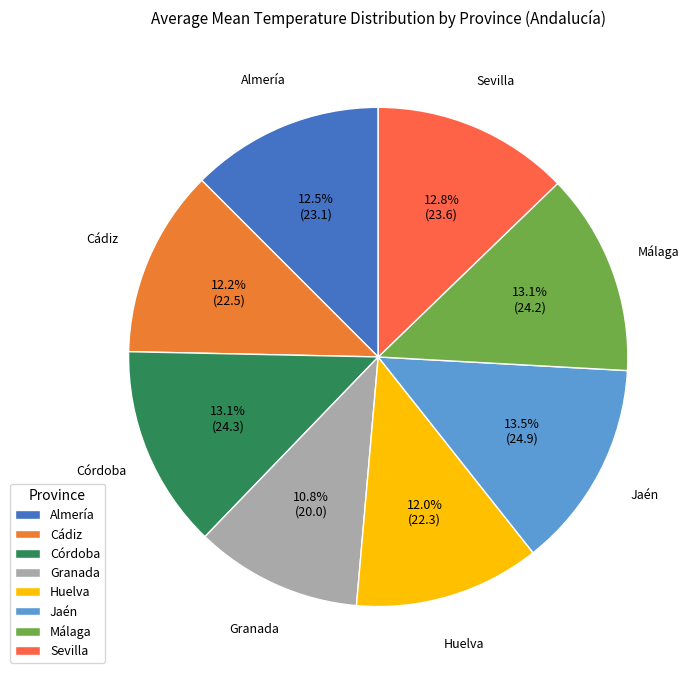

Is Córdoba the majority of the pie?

No